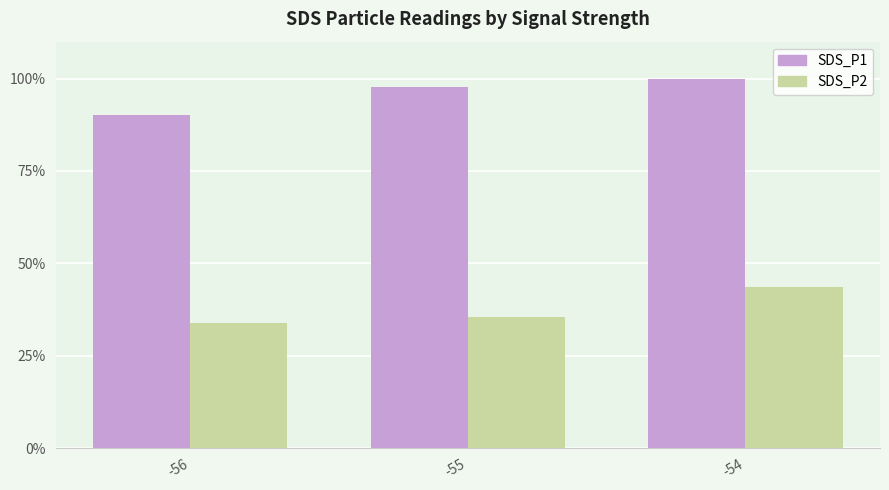

What is the approximate value of SDS_P1 at -56?

90.2